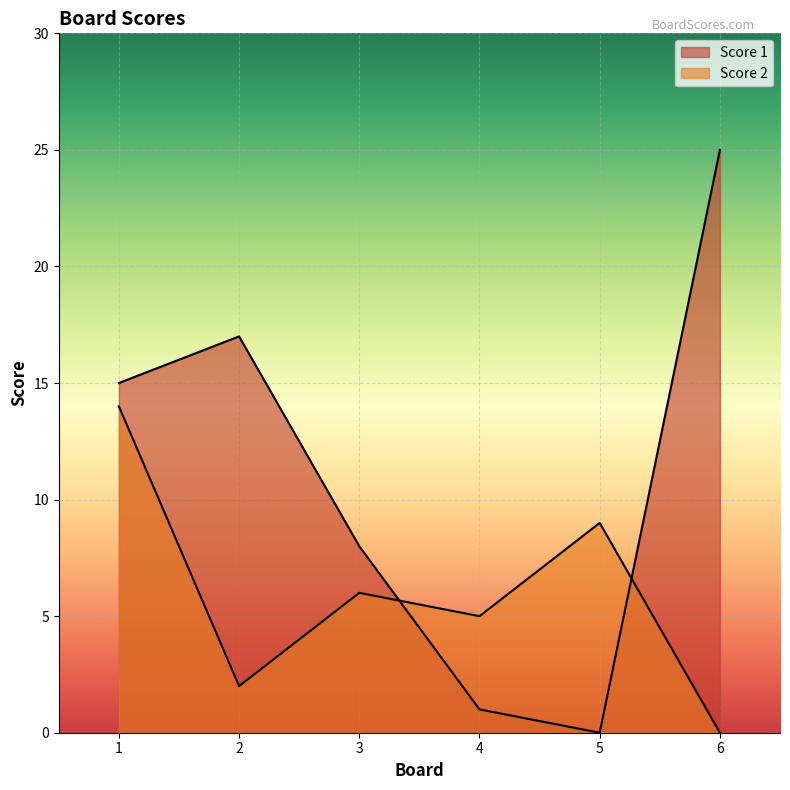

True or false: Score 1 has more than 0 interior local peaks.

True